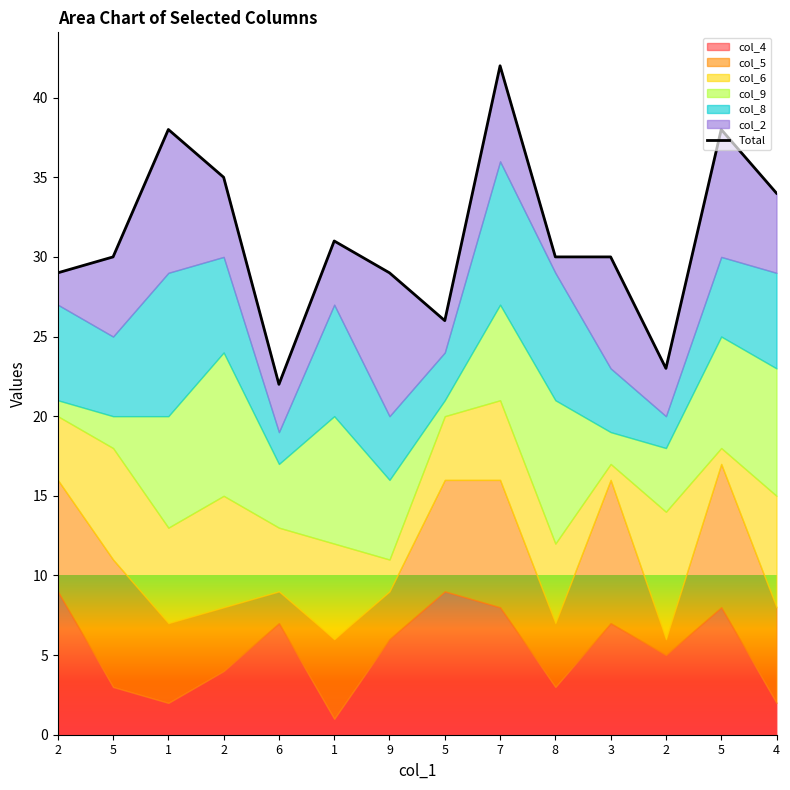

What is the label of the 14th point from the left?

4